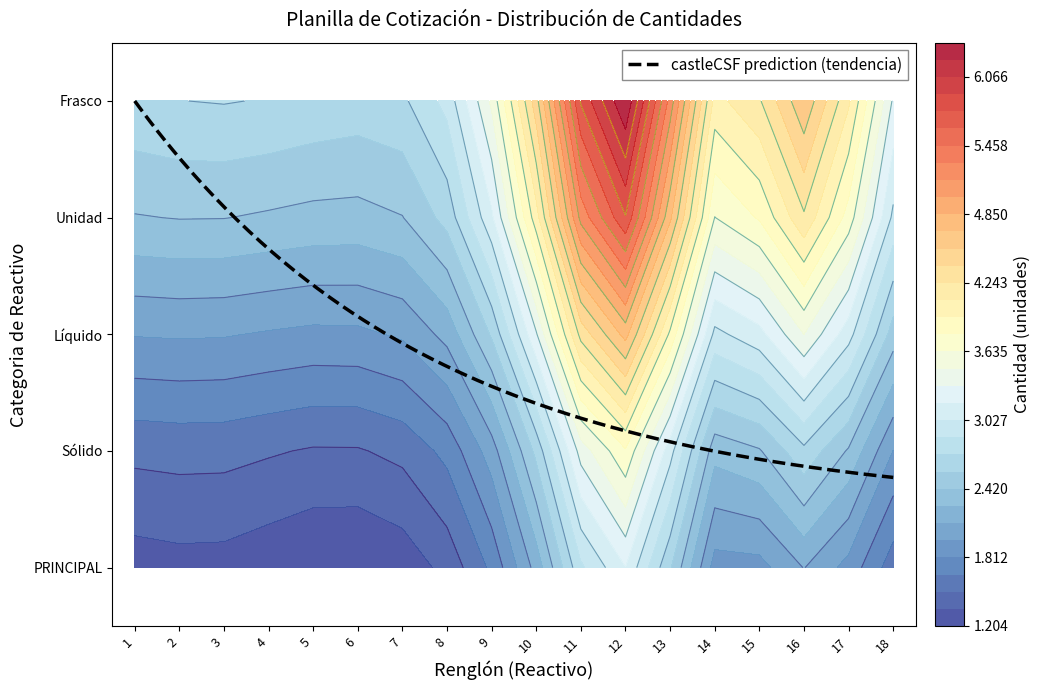

Which series has the widest spread of values?

Renglón 1